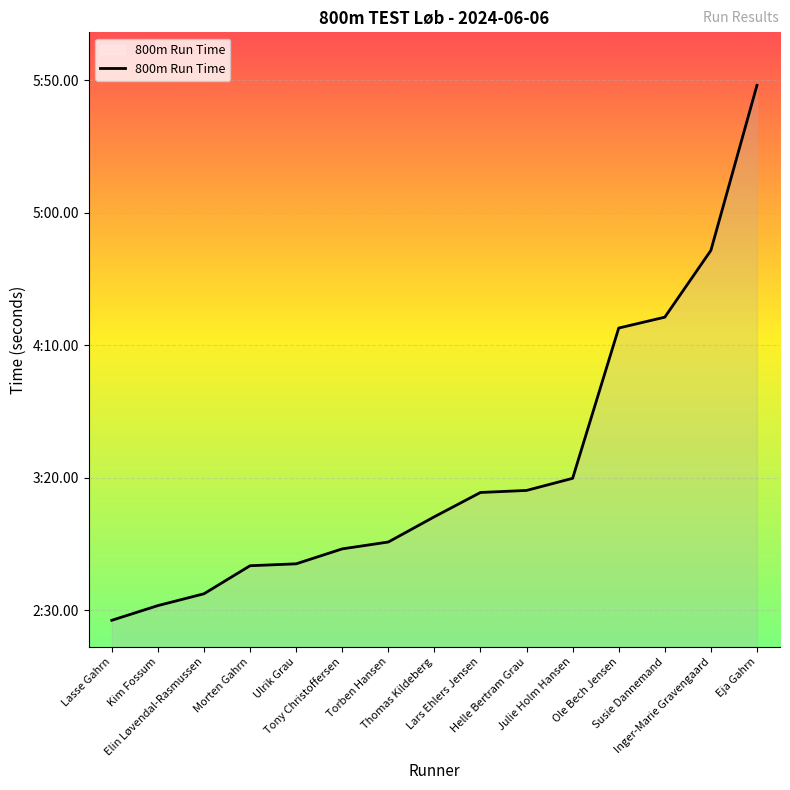

What value does the data have at Julie Holm Hansen?

199.8